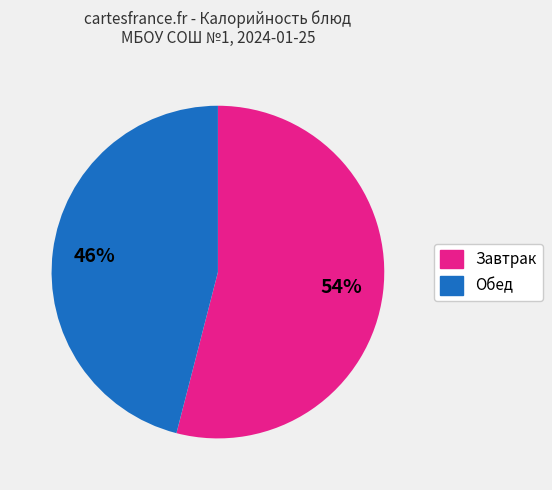

Is there a majority slice in this chart?

Yes